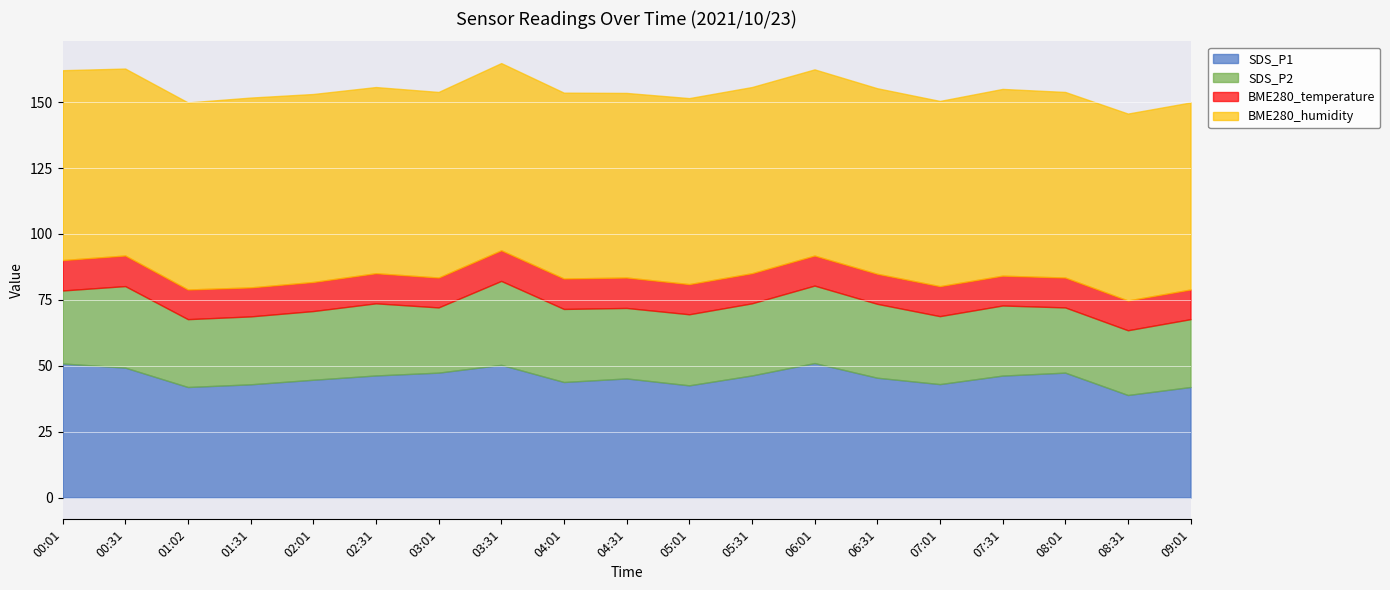

Rank the categories by SDS_P2 value from lowest to highest.

08:31, 03:01, 08:01, 01:02, 09:01, 01:31, 07:01, 02:01, 07:31, 04:31, 05:01, 02:31, 05:31, 00:01, 04:01, 06:31, 06:01, 00:31, 03:31